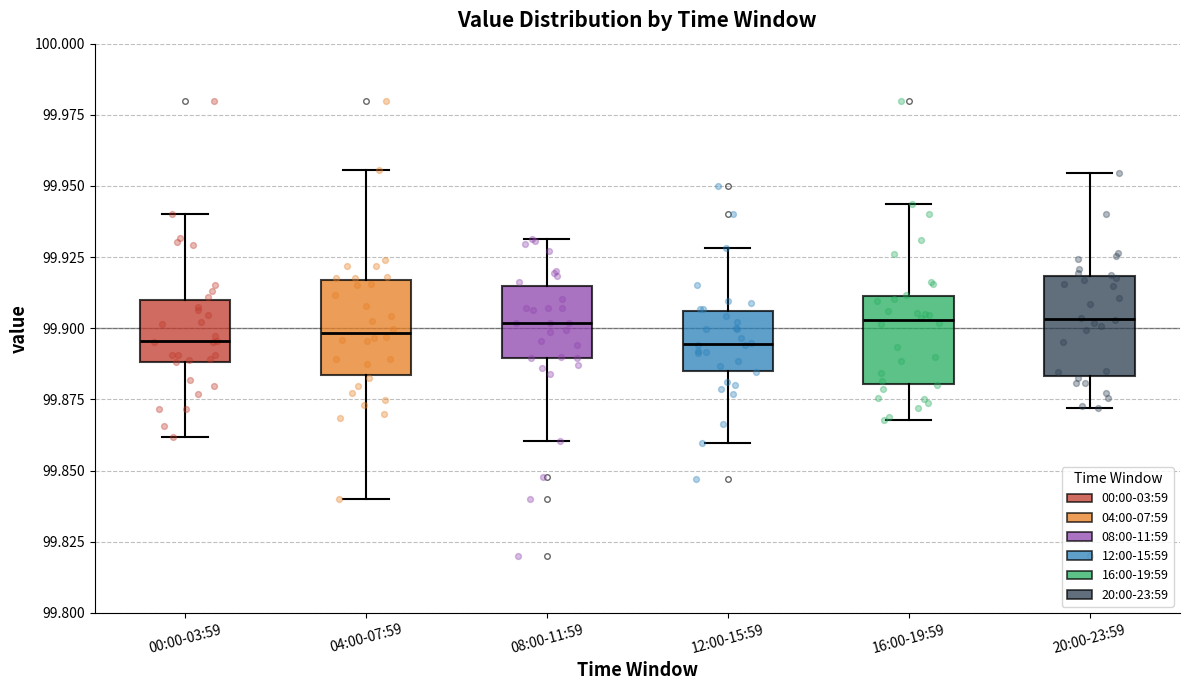

Where does the lower whisker of the box for 00:00-03:59 end on the y-axis? The values are not printed on the chart, so give them approximately, as read against the axis.

99.860